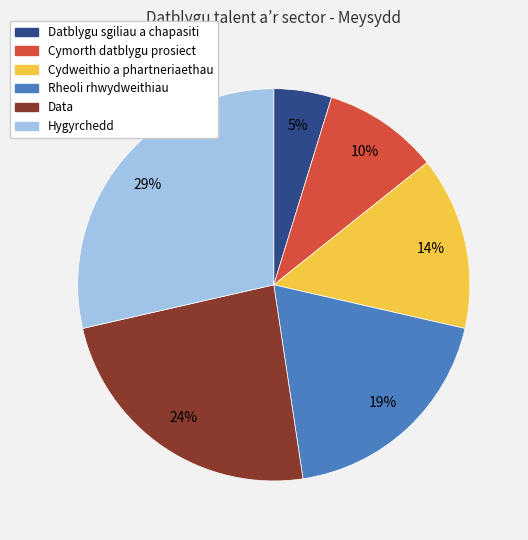

Which category has the biggest portion of the pie?

Hygyrchedd